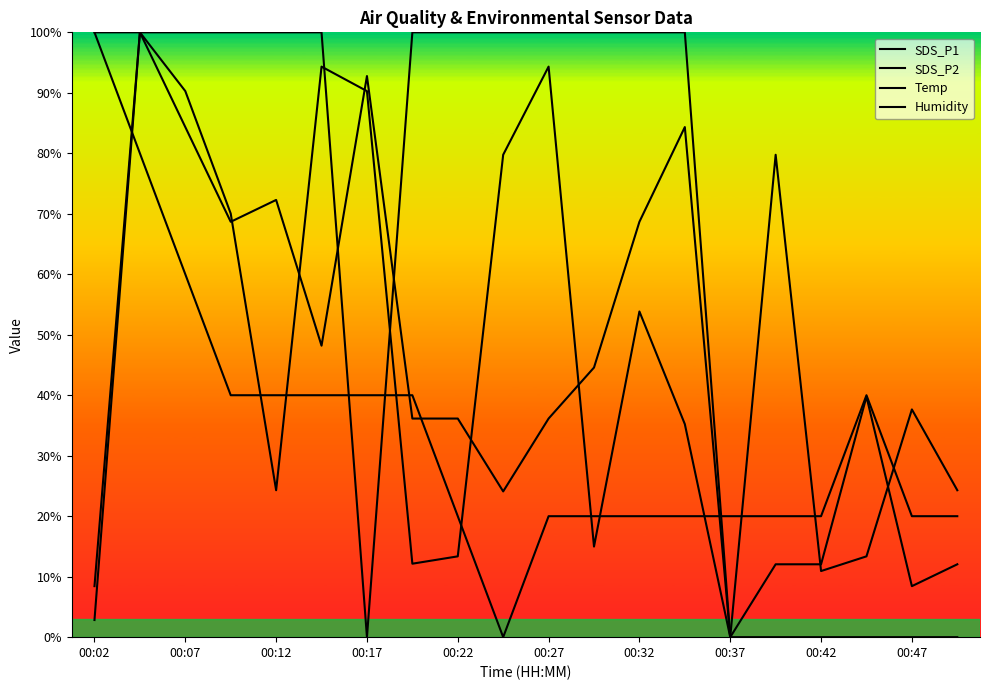

The value of SDS_P2 at 13 is 84.3. True or false?

True